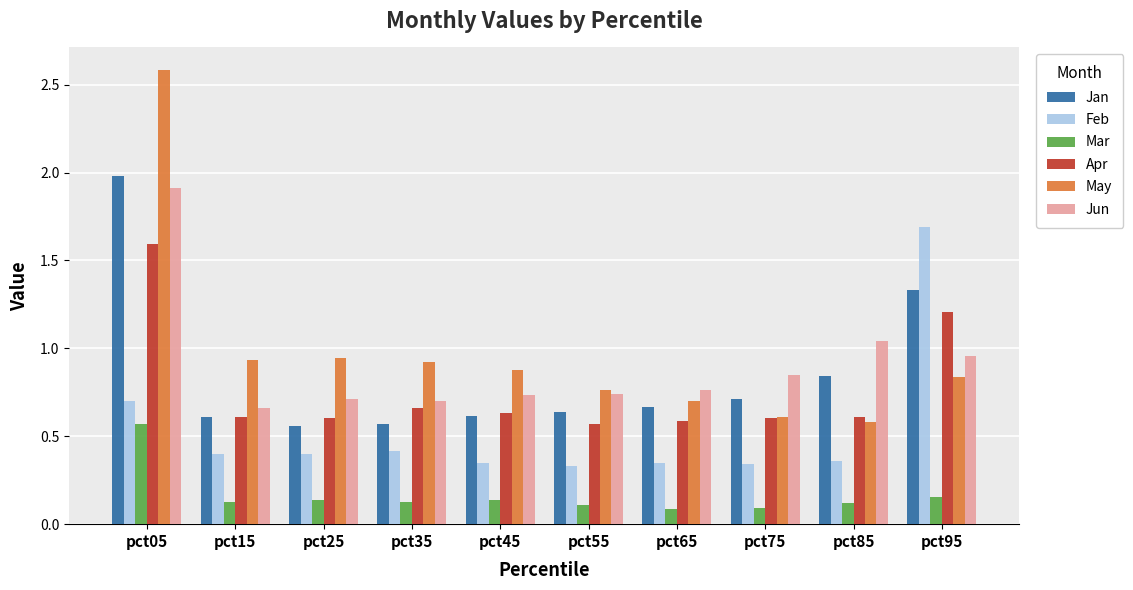

What is the maximum value shown in the chart?

2.6